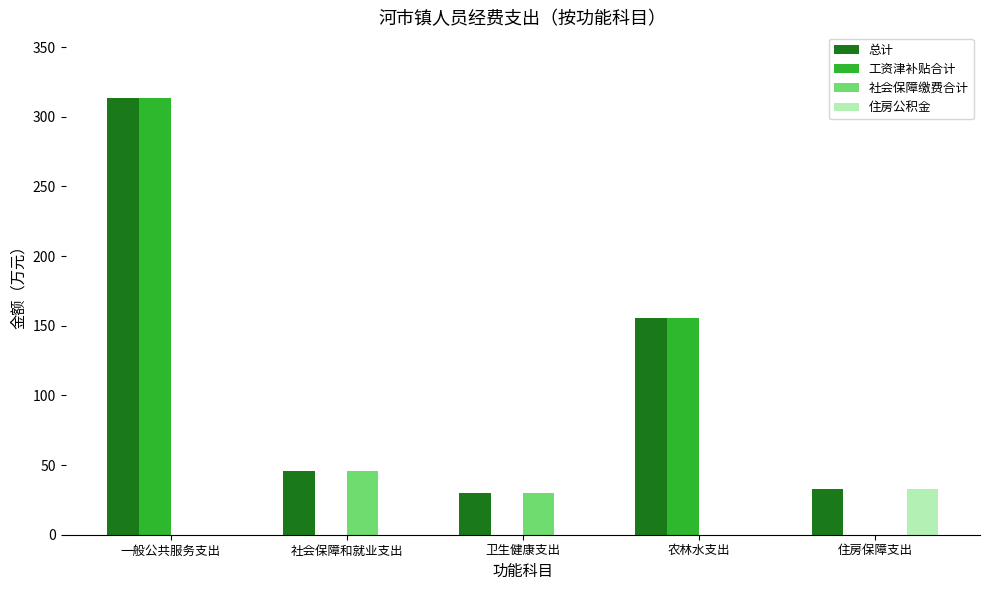

At which category does the chart reach its peak across all series?

一般公共服务支出